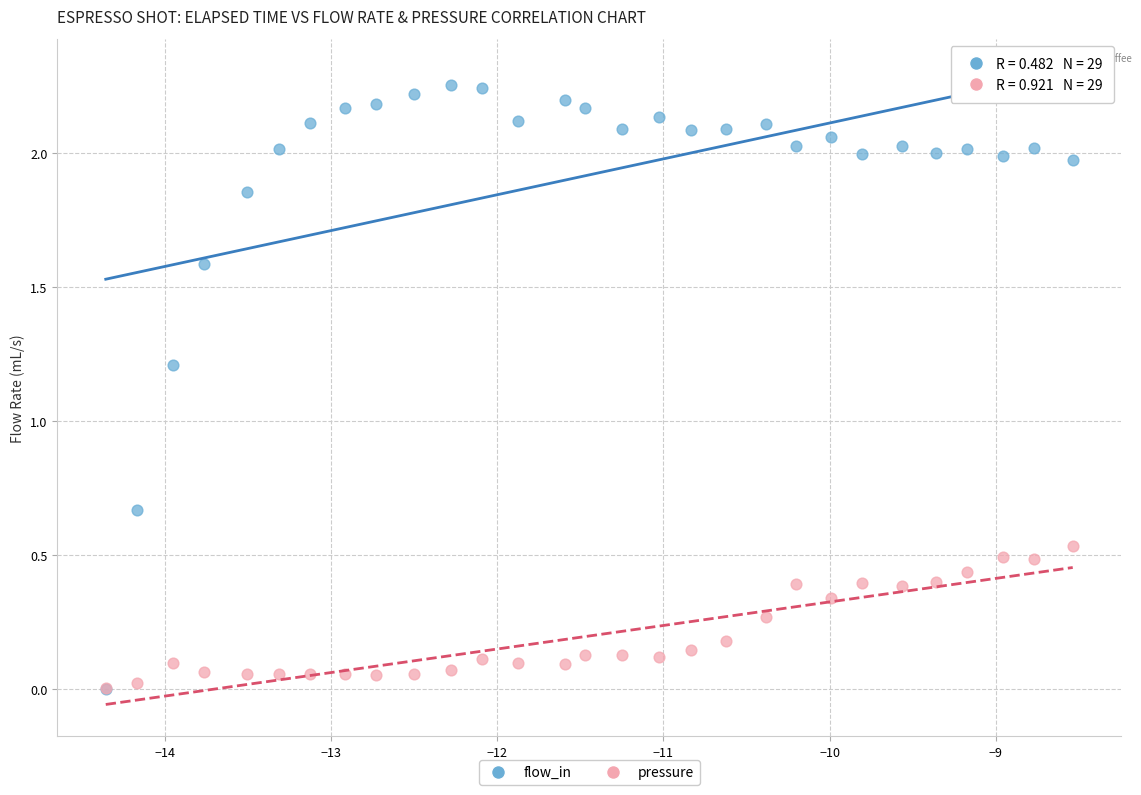

In the flow_in series, what Y value is closest to 1?

1.2